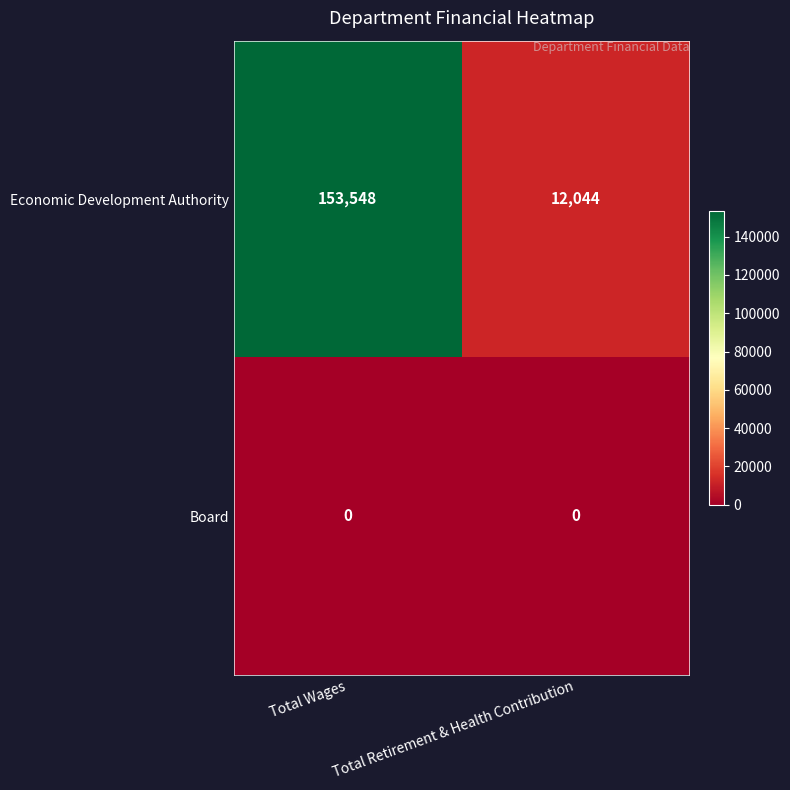

Which series has the widest spread of values?

Economic Development Authority